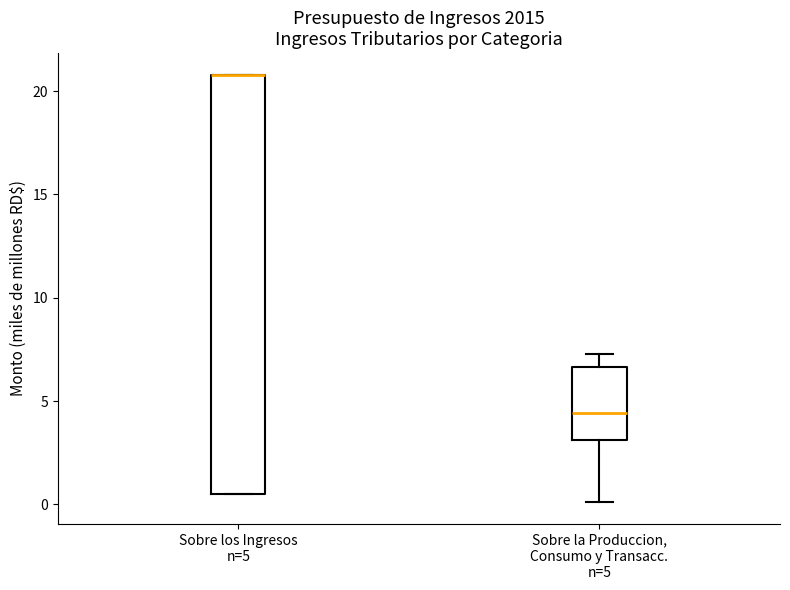

Where does the upper whisker of the box for Sobre la Produccion, Consumo y Transacc. n=5 end on the y-axis? The values are not printed on the chart, so give them approximately, as read against the axis.

7.5